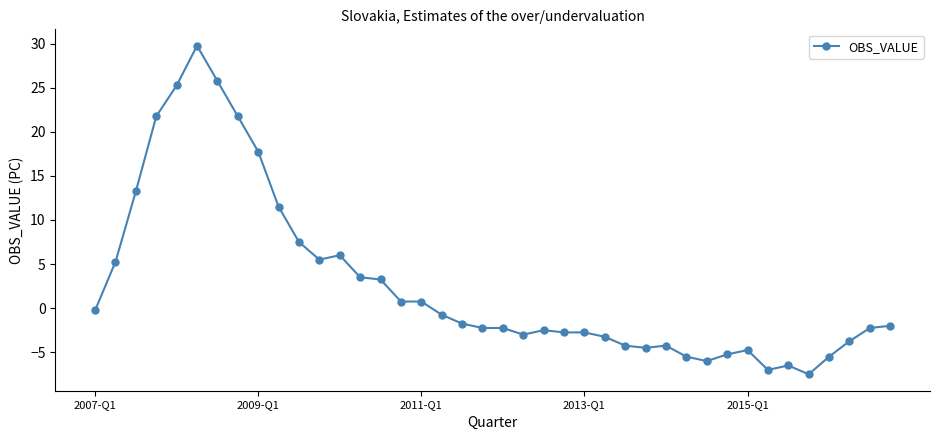

How many negative values are there?

24